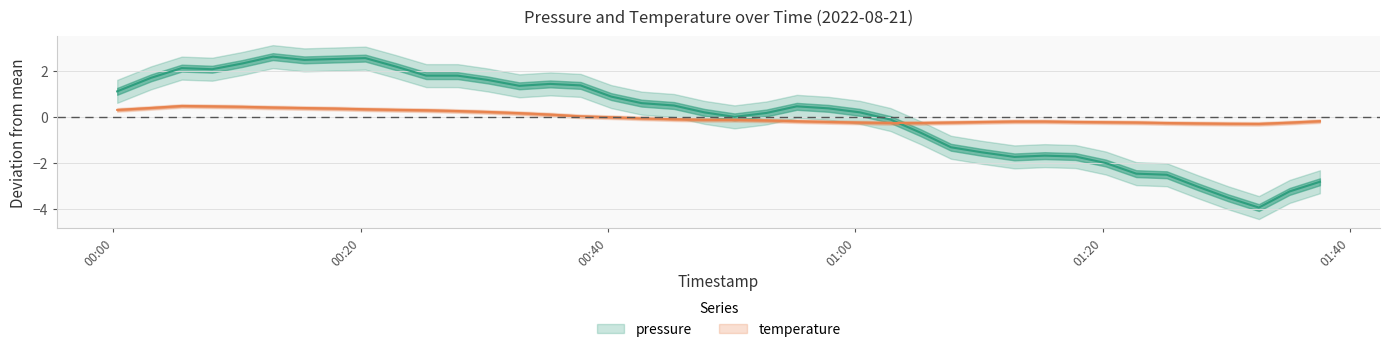

The chart shows a value of 0.4 at 11. True or false?

False